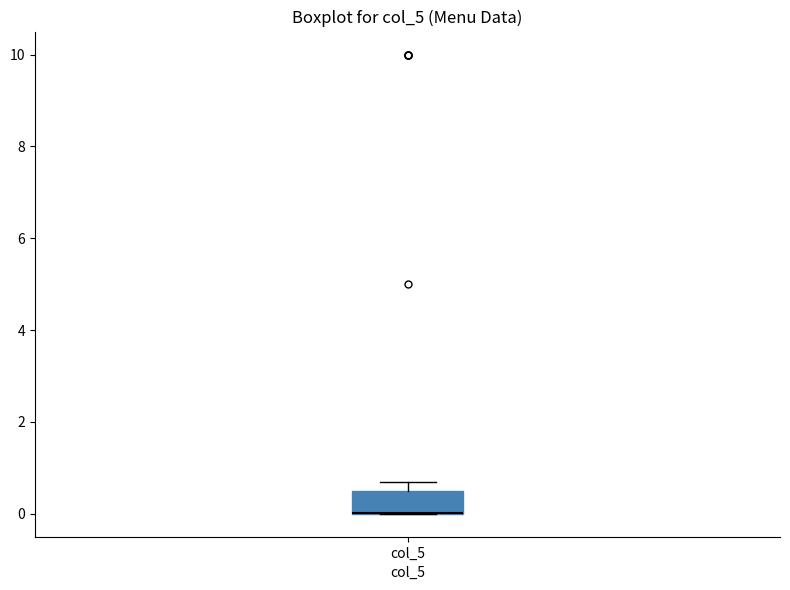

Read this box plot against the y-axis: the position of the median line, the range covered by the box, and the ends of both whiskers. The values are not printed on the chart, so give them approximately, as read against the axis.

median 0.0 (drawn on the box's lower edge), box 0.0 to 0.6, whiskers 0.0 to 0.8